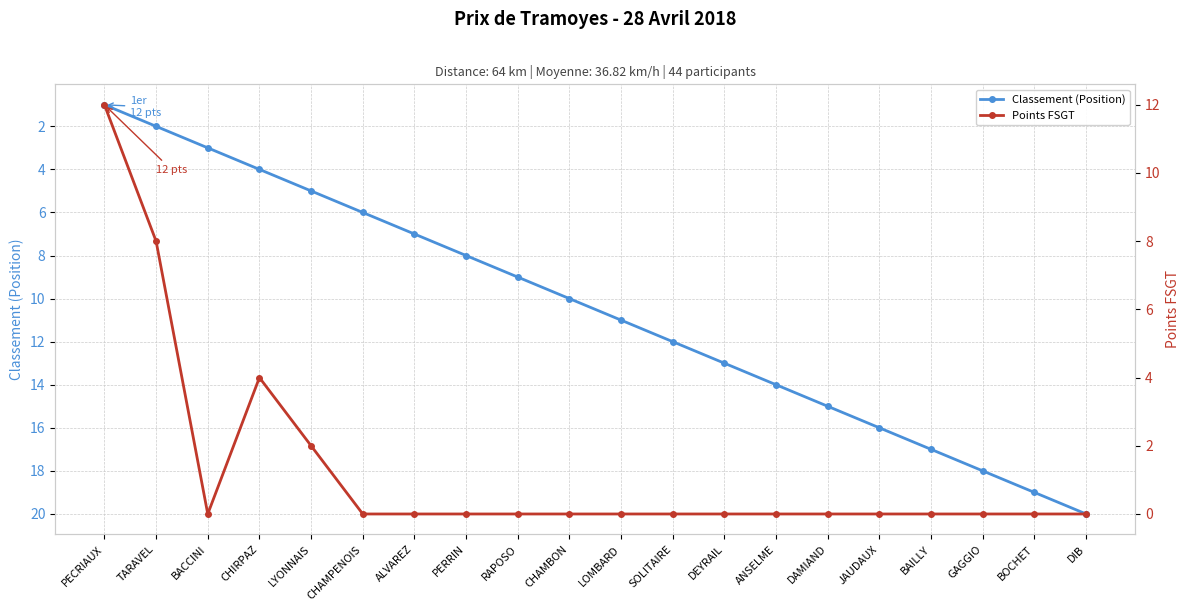

How many times do Points FSGT and Classement (Position) cross each other?

1